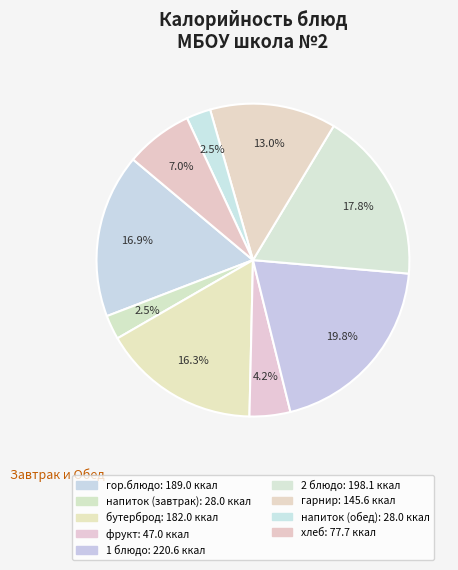

How many slices are in this pie chart?

9